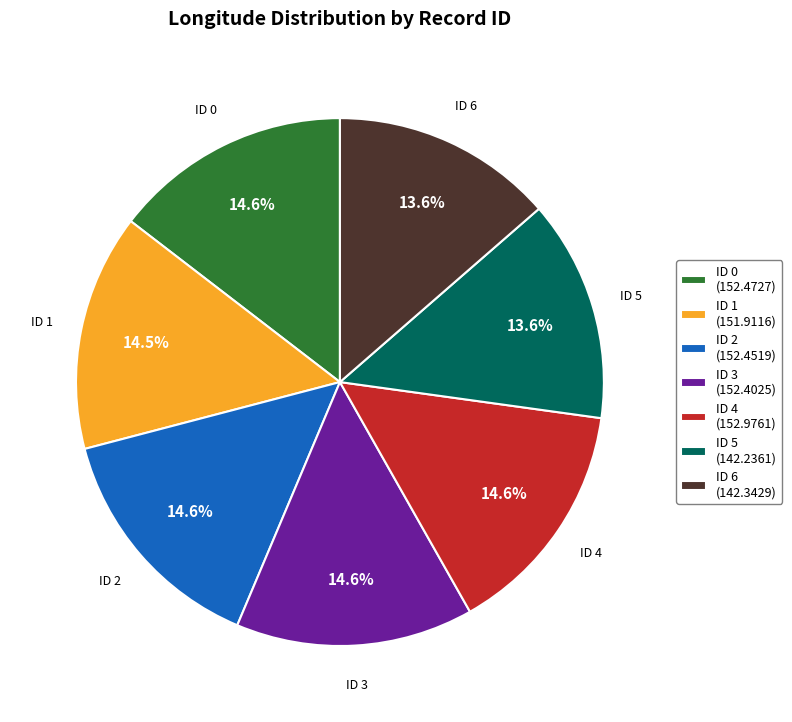

To the nearest percent, what portion does ID 4 represent?

15%